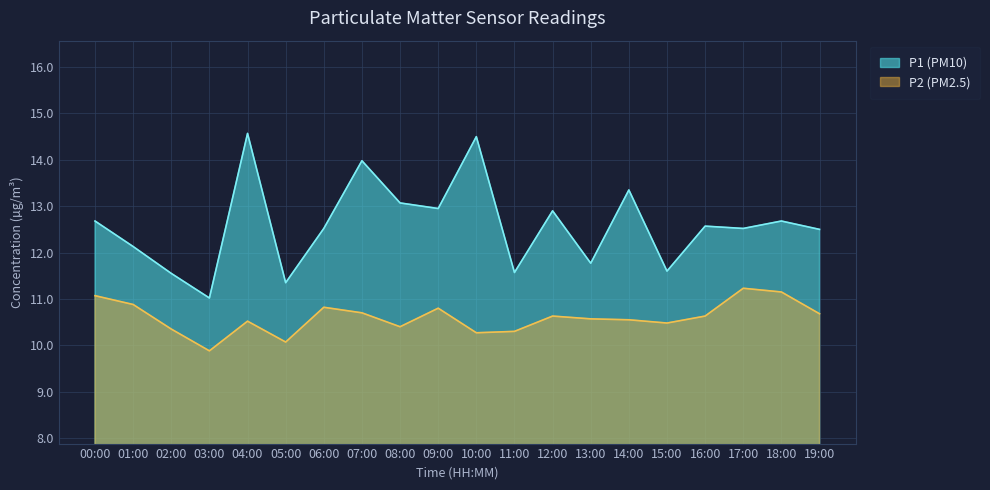

List the labels in order of P1 (PM10) value, smallest first.

03:00, 05:00, 02:00, 11:00, 15:00, 13:00, 01:00, 19:00, 06:00, 17:00, 16:00, 00:00, 18:00, 12:00, 09:00, 08:00, 14:00, 07:00, 10:00, 04:00